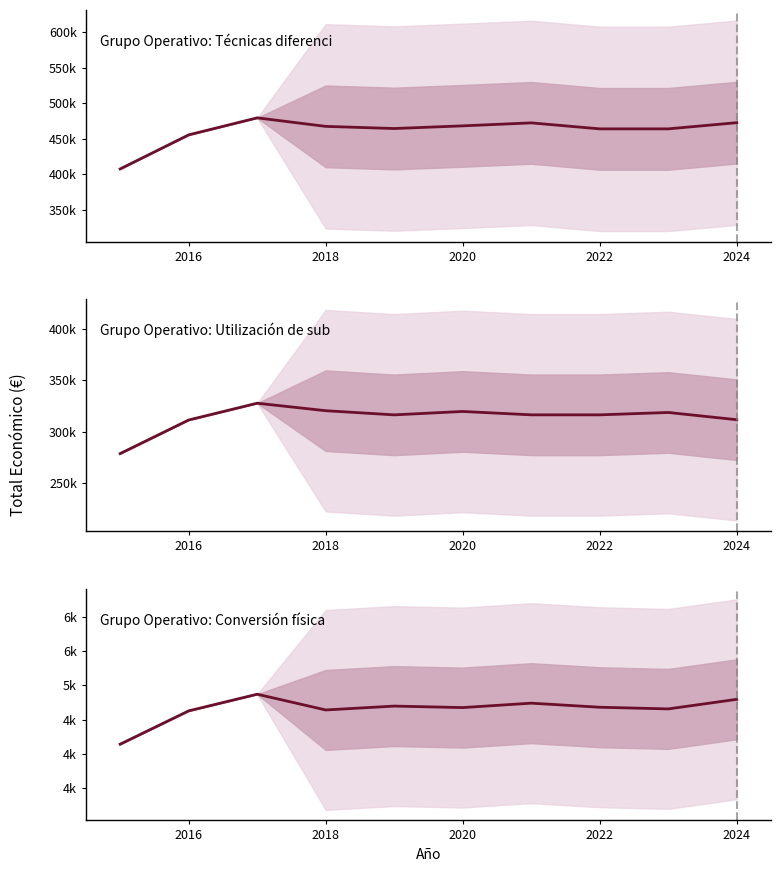

What is the total value across all series at 2020?

792629.1